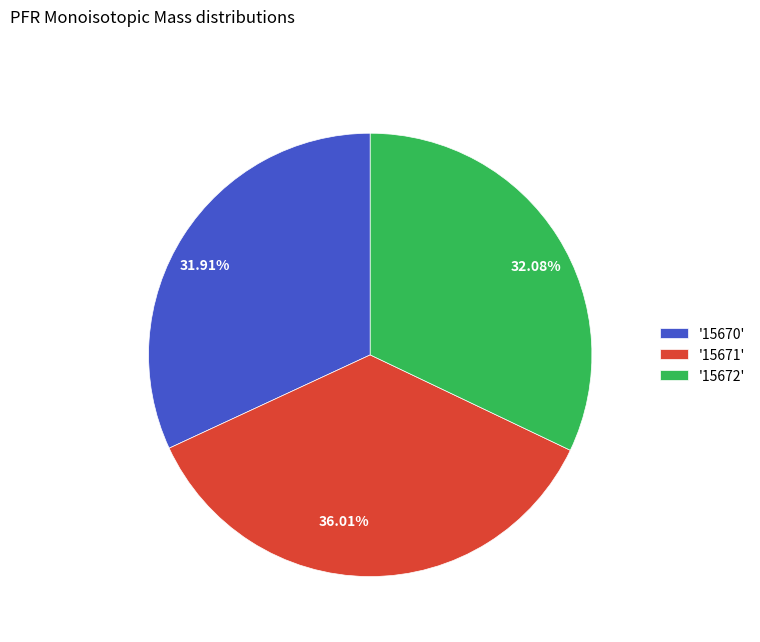

Count the number of slices in the pie.

3